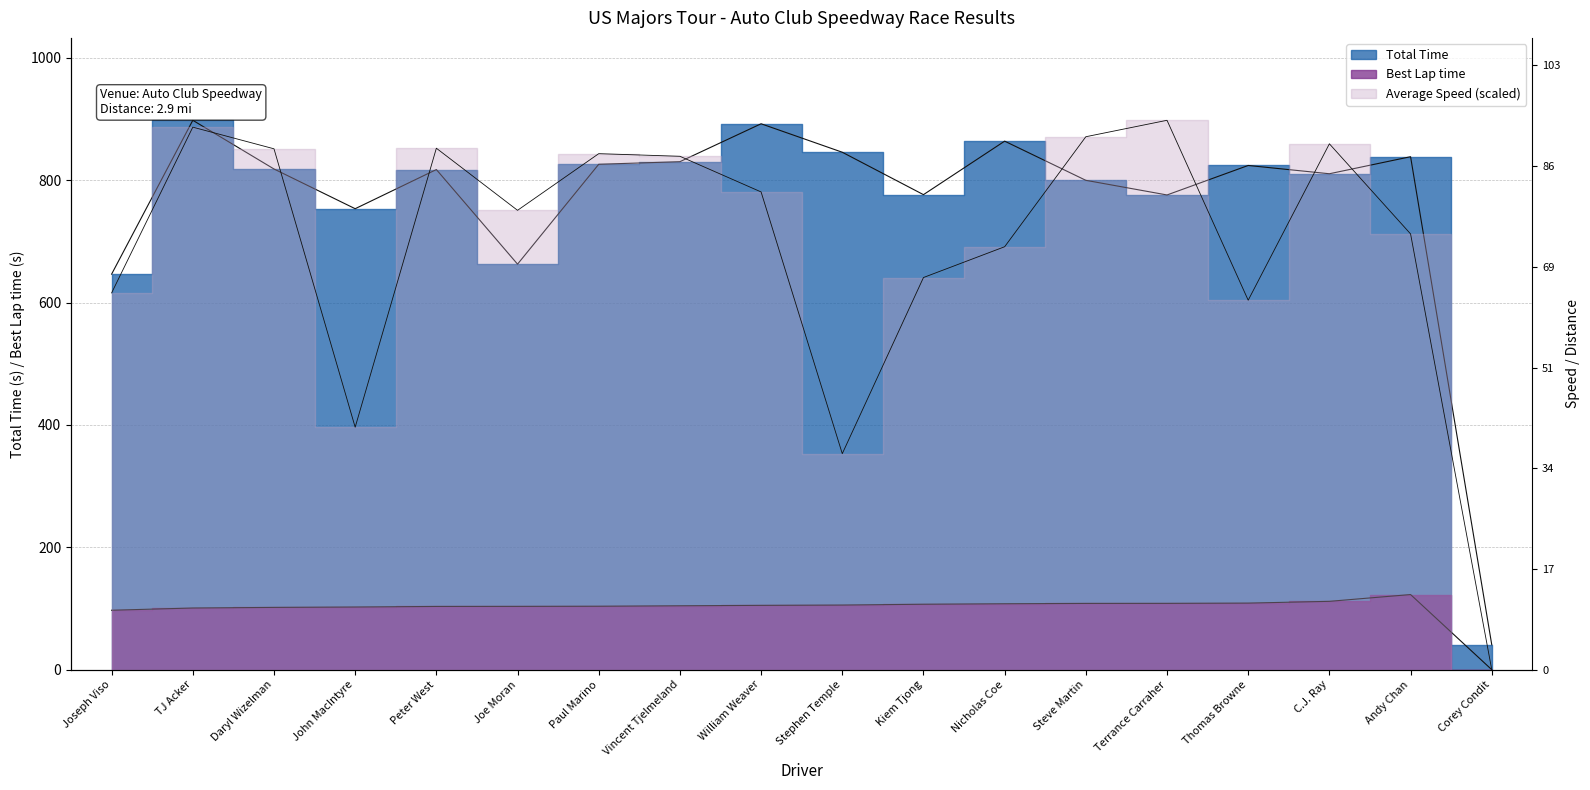

What is the sum of the Total Time values at Vincent Tjelmeland and Joe Moran?

1493.3